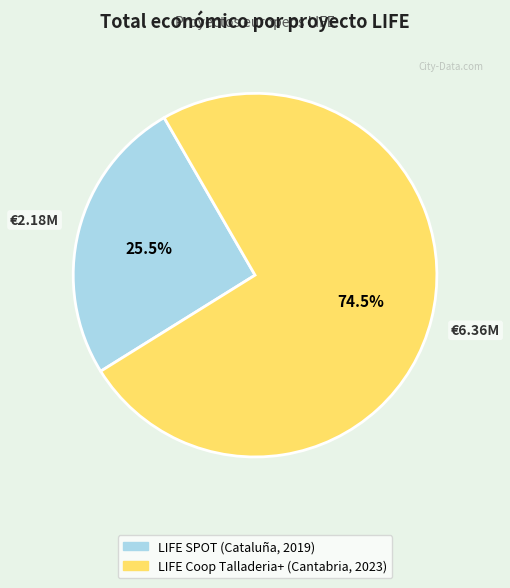

Which has a higher value, LIFE Coop Talladeria+ (Cantabria, 2023) or LIFE SPOT (Cataluña, 2019)?

LIFE Coop Talladeria+ (Cantabria, 2023)